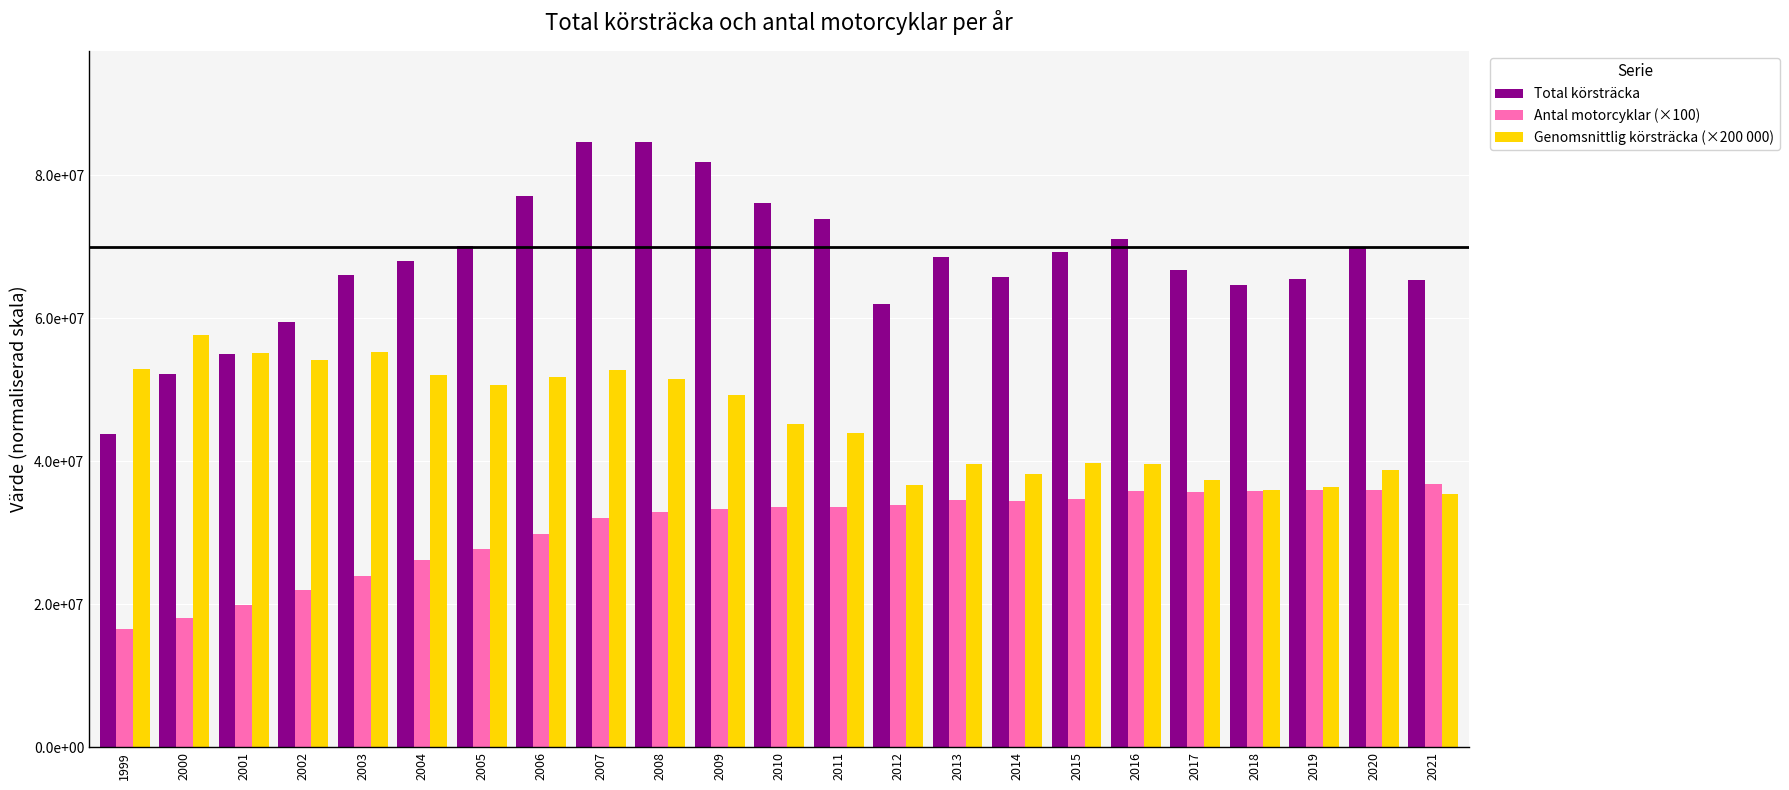

What are all the series names shown in the legend?

Total körsträcka, Antal motorcyklar (×100), Genomsnittlig körsträcka (×200 000)